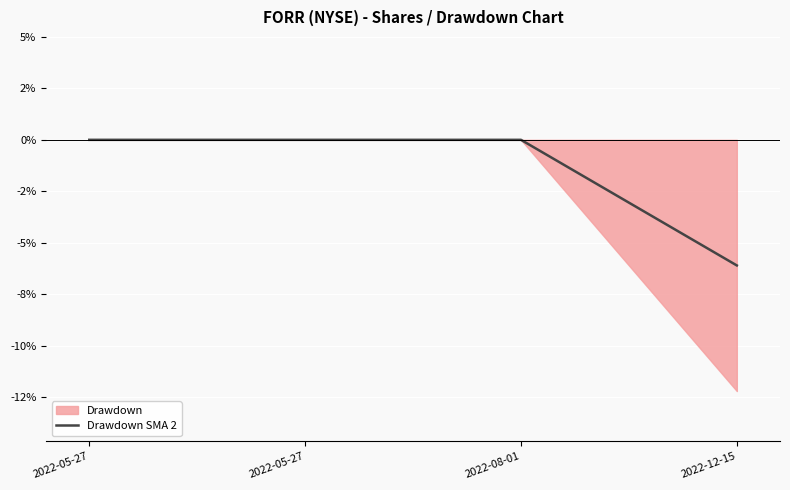

Reading left to right, transcribe all the data shown in this chart.

2022-05-27=0.0	2022-05-27=0.0	2022-08-01=0.0	2022-12-15=-6.1